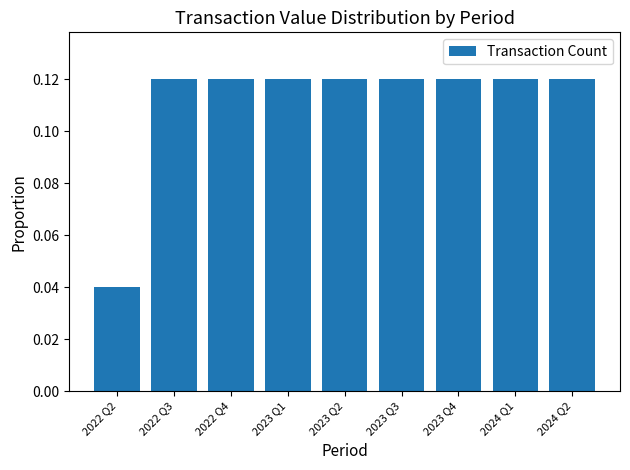

Which category has the lowest value across all series?

2022 Q2